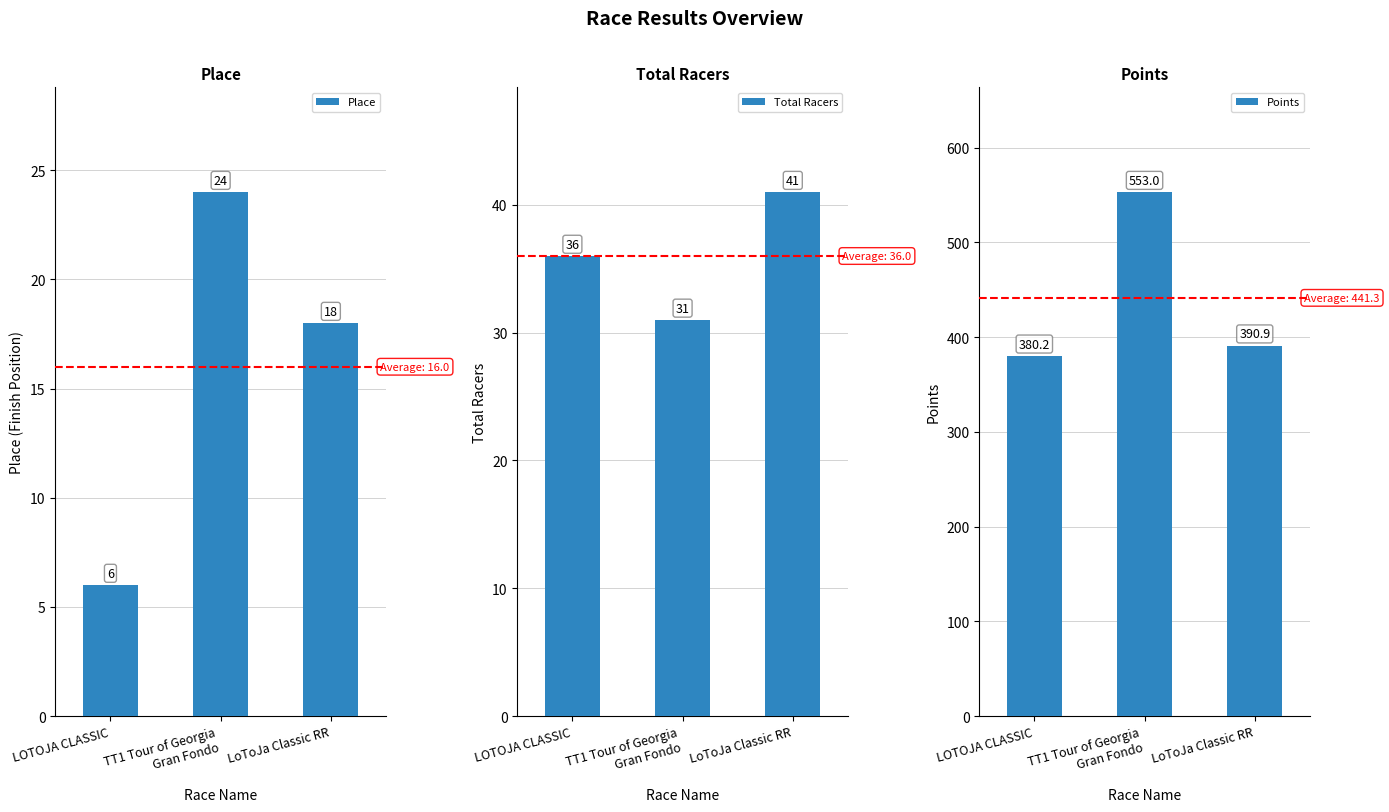

How many data points in Total Racers are less than 36?

1